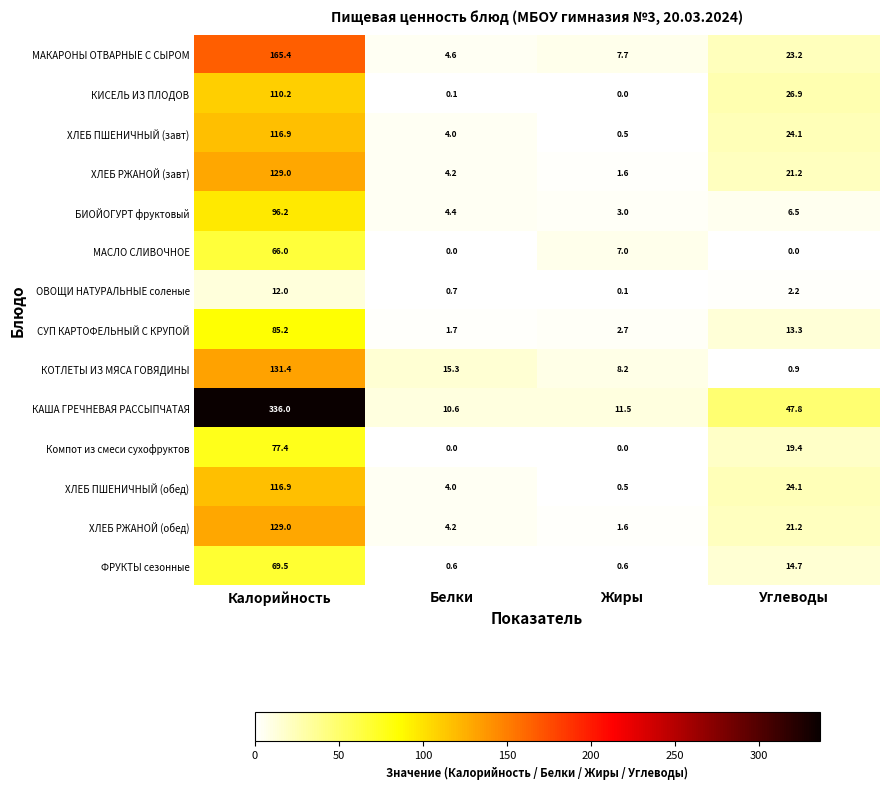

What is the greatest value displayed?

336.0